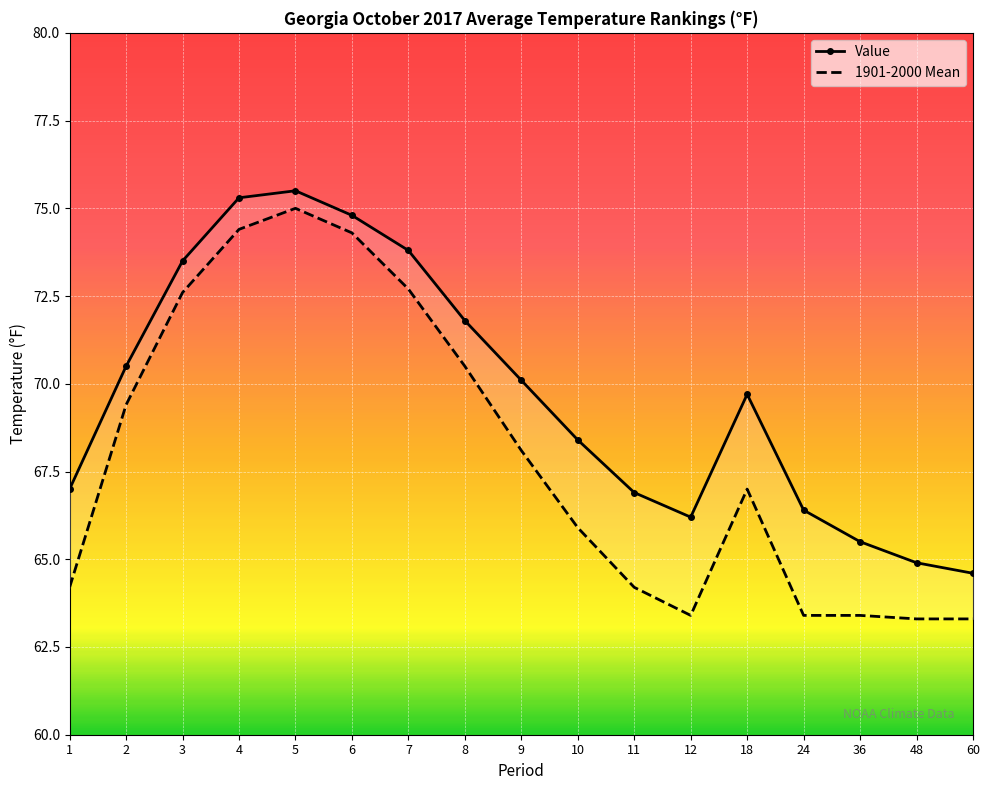

Rank the categories by 1901-2000 Mean value from highest to lowest.

5, 4, 6, 7, 3, 8, 2, 9, 18, 10, 1, 11, 12, 24, 36, 48, 60